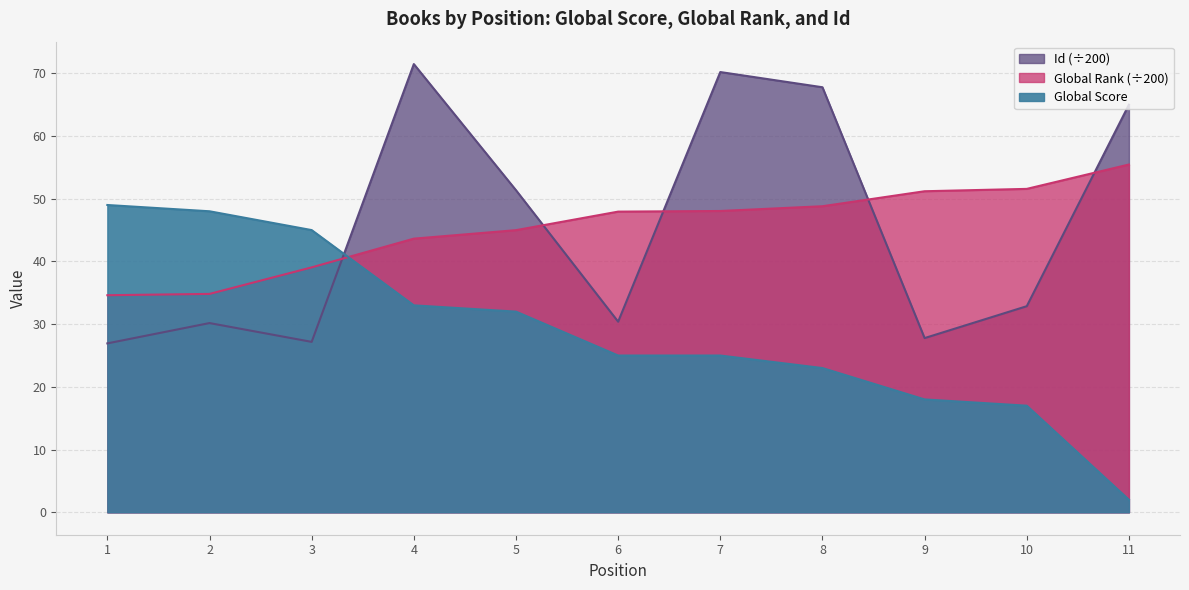

Where does the Global Rank series first go above 47?

6